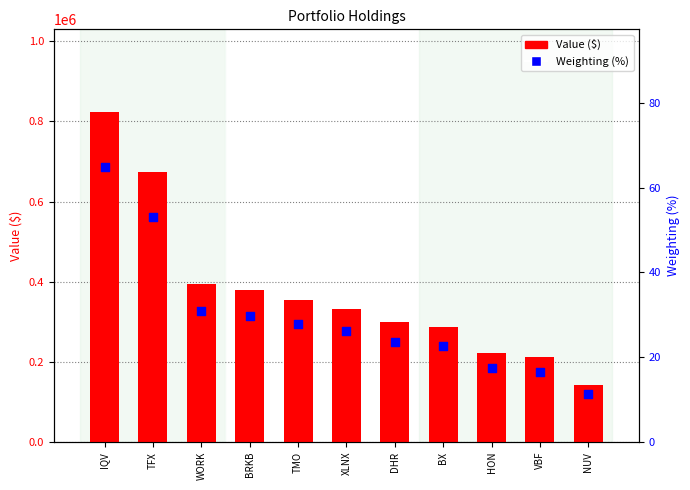

Which series has the largest total across all categories?

Value ($)